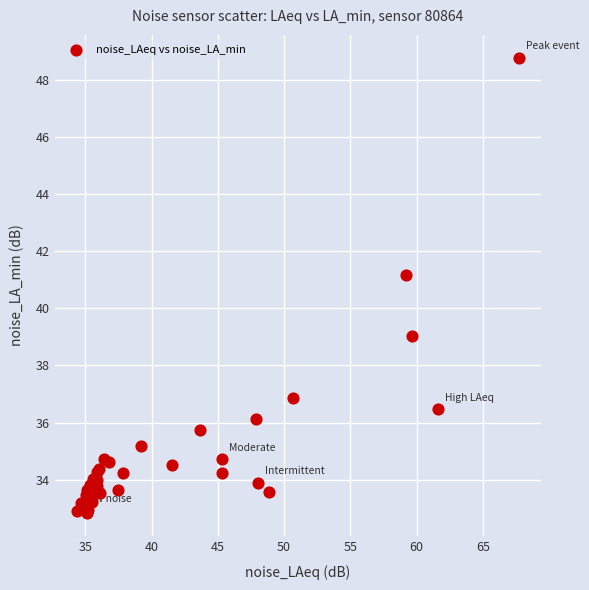

What Y value in the scatter plot is closest to 40?

39.0